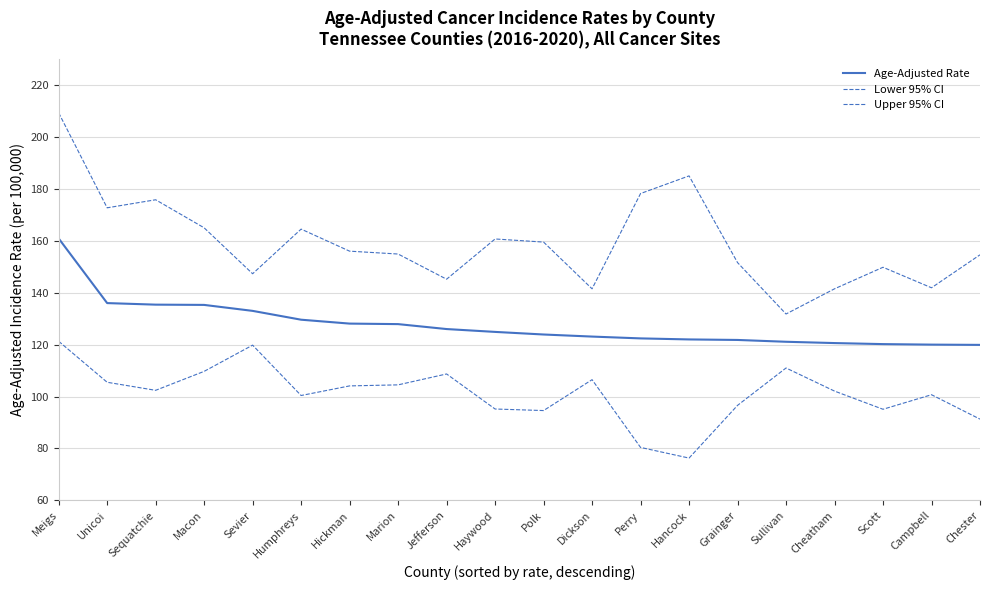

How many lines are shown in the chart?

3